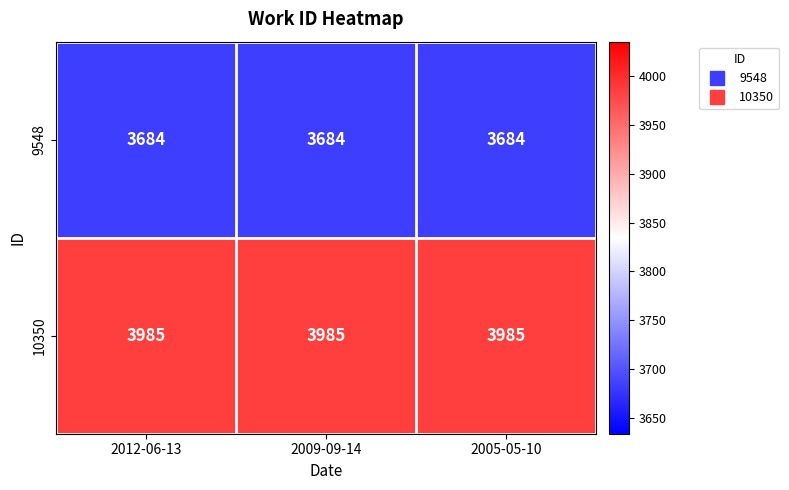

At 2012-06-13, list the series in order from largest to smallest.

10350, 9548